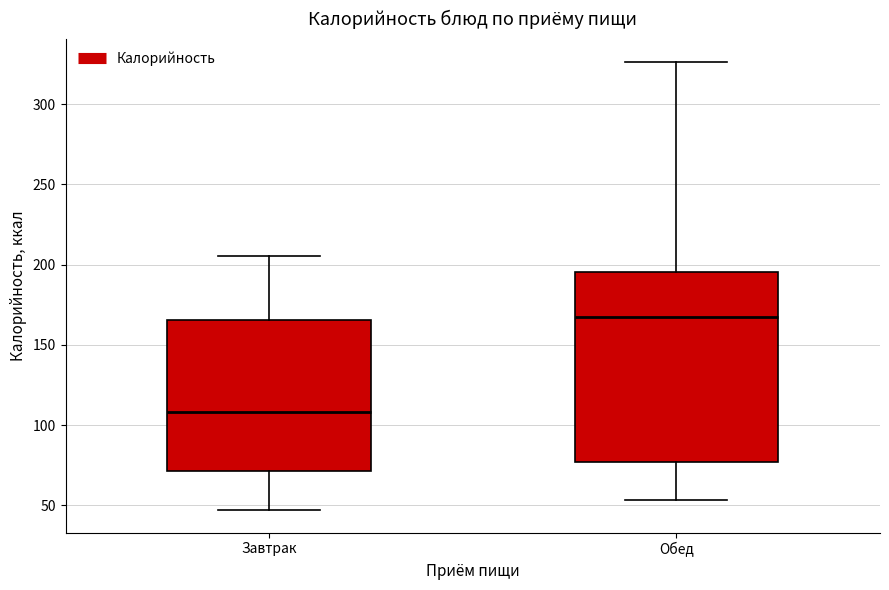

Where does the upper whisker of the box for Завтрак end on the y-axis? The values are not printed on the chart, so give them approximately, as read against the axis.

205